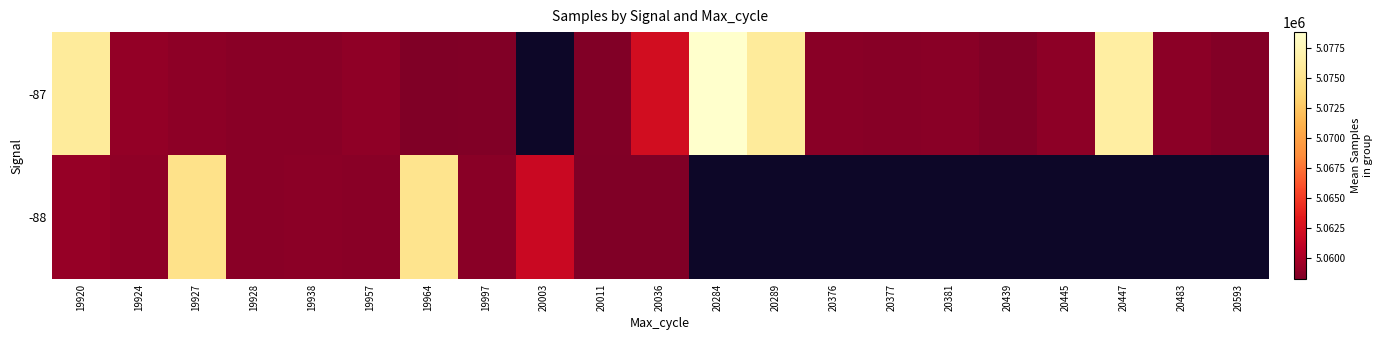

The value of -87 at 20381 is 5058714.0. True or false?

True